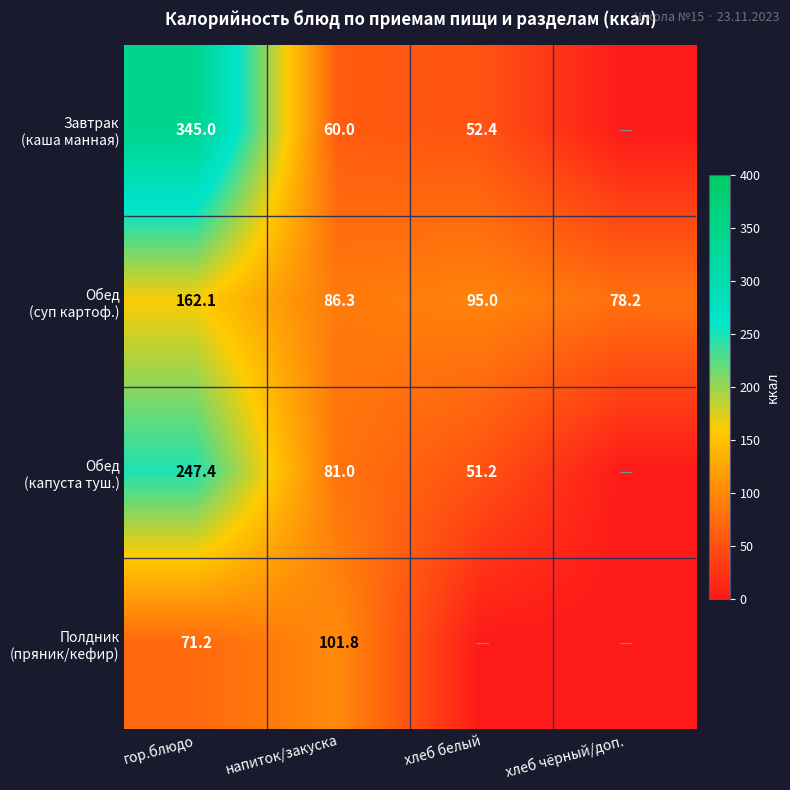

Between напиток/закуска and хлеб белый, which is larger?

напиток/закуска